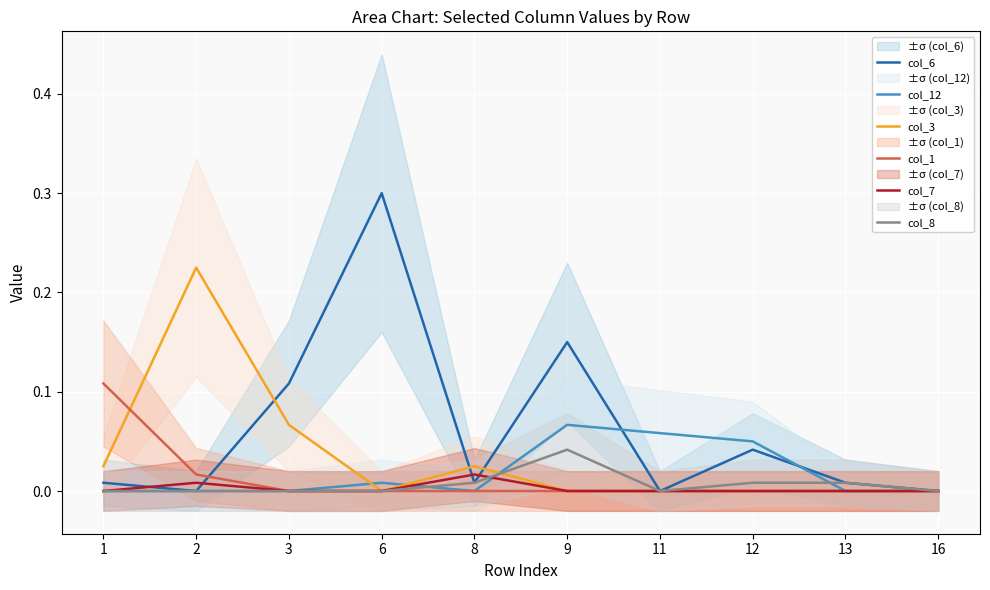

Reading left to right, transcribe all the data shown in this chart.

col_6: 0.0	0.0	0.1	0.3	0.0	0.1	0.0	0.0	0.0	0.0
col_12: 0.0	0.0	0.0	0.0	0.0	0.1	0.1	0.0	0.0	0.0
col_3: 0.0	0.2	0.1	0.0	0.0	0.0	0.0	0.0	0.0	0.0
col_1: 0.1	0.0	0.0	0.0	0.0	0.0	0.0	0.0	0.0	0.0
col_7: 0.0	0.0	0.0	0.0	0.0	0.0	0.0	0.0	0.0	0.0
col_8: 0.0	0.0	0.0	0.0	0.0	0.0	0.0	0.0	0.0	0.0